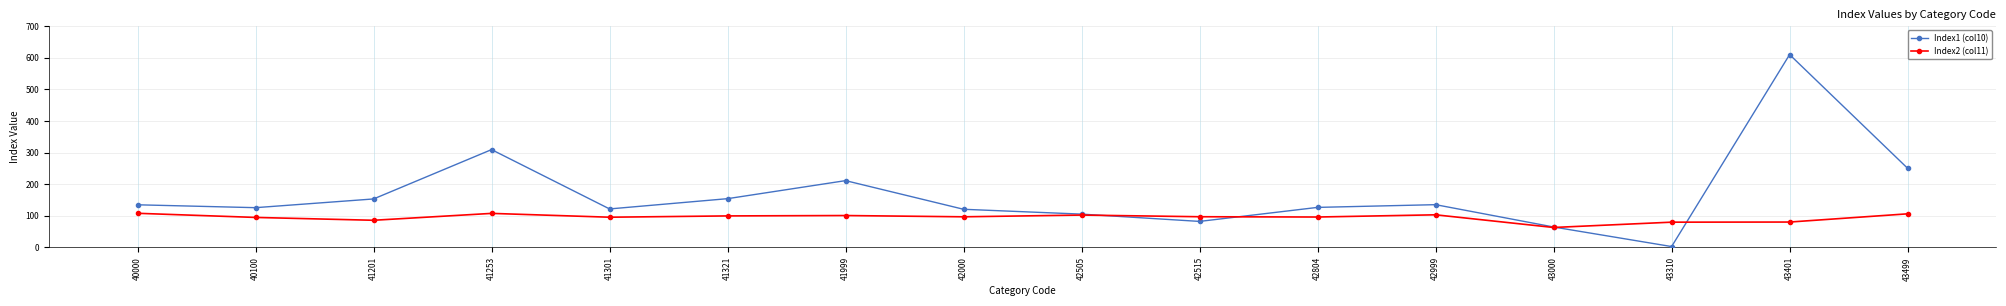

What is the difference between the Index2 (col11) values at 42515 and 42000?

0.2